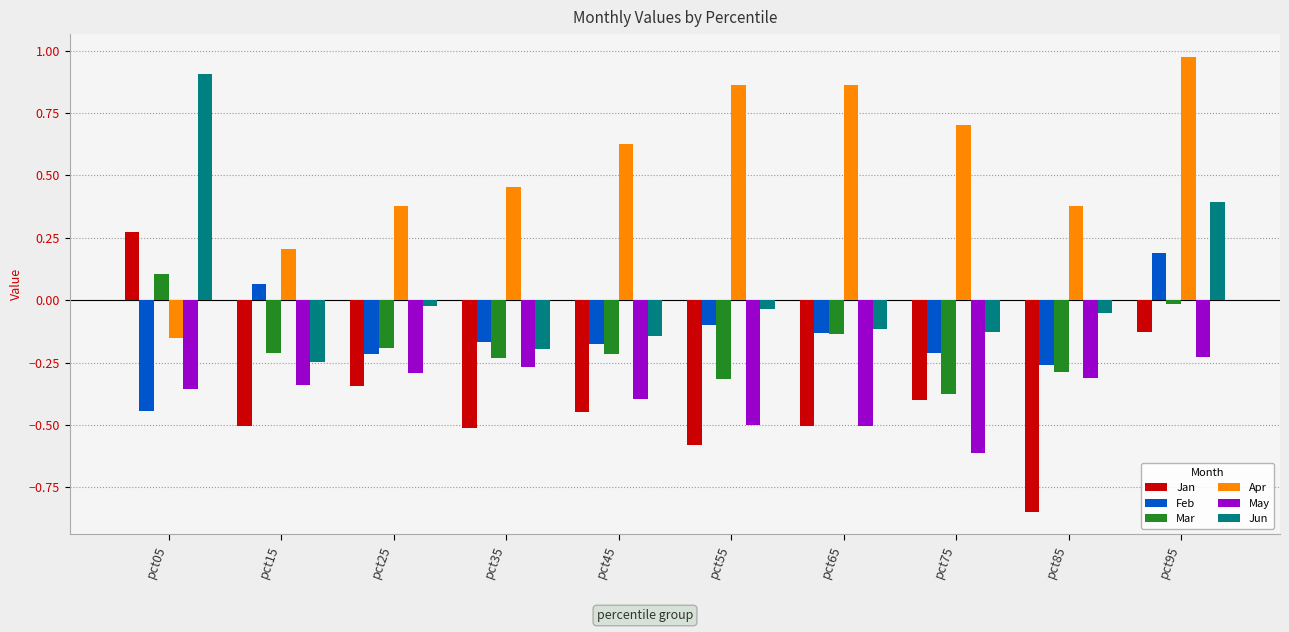

Is it true that Jan equals -0.3 at pct35?

False